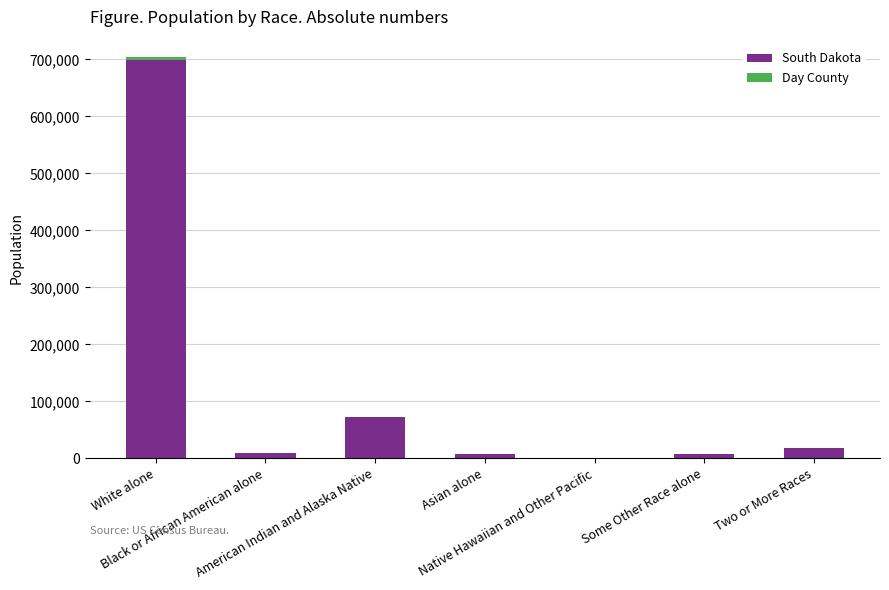

What is the highest value of the South Dakota series?

699392